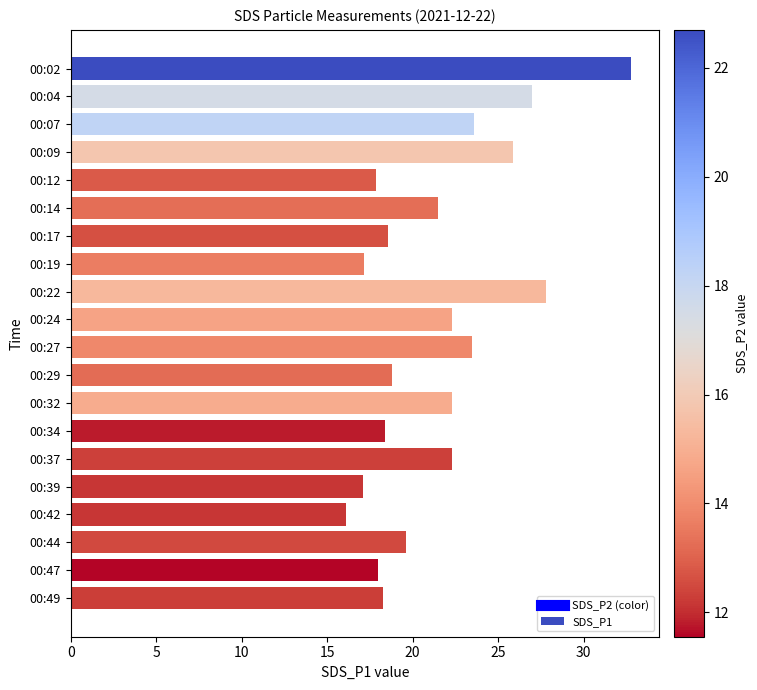

The value at 00:49 is 25.5. True or false?

False